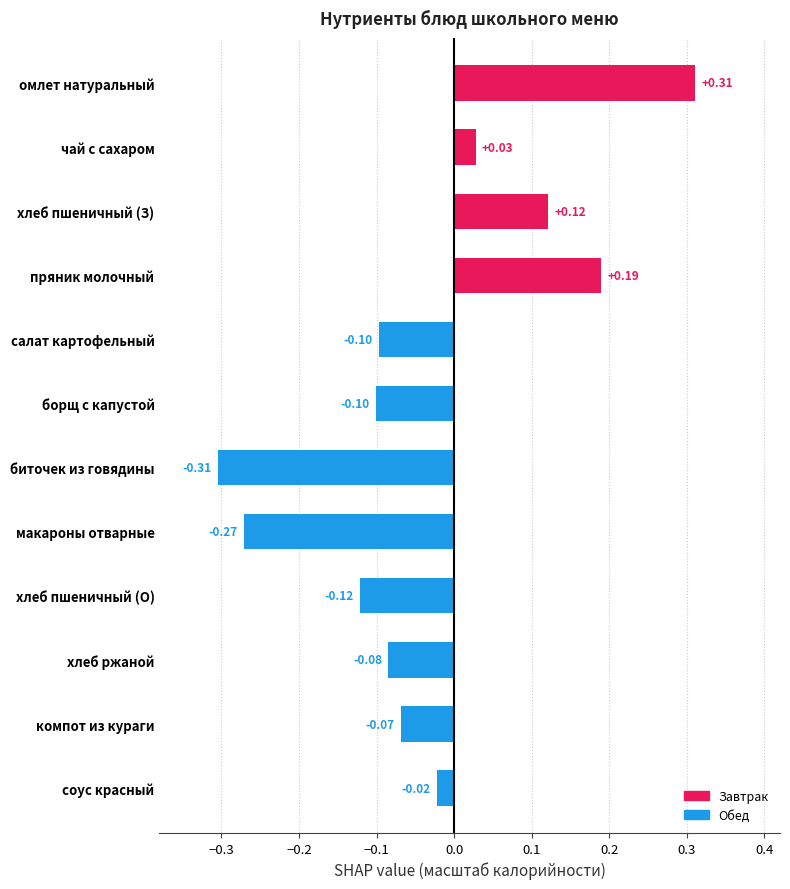

Which category has the highest value across all series?

омлет натуральный